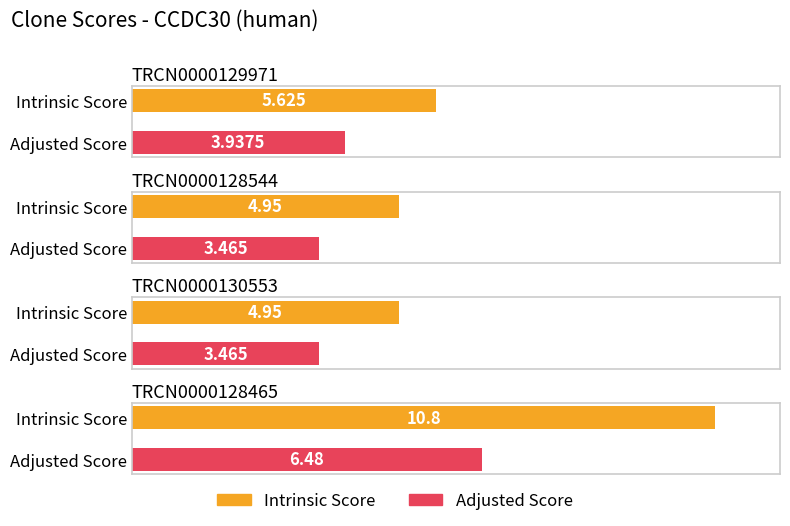

What is the difference between the highest and lowest values at TRCN0000130553?

1.5